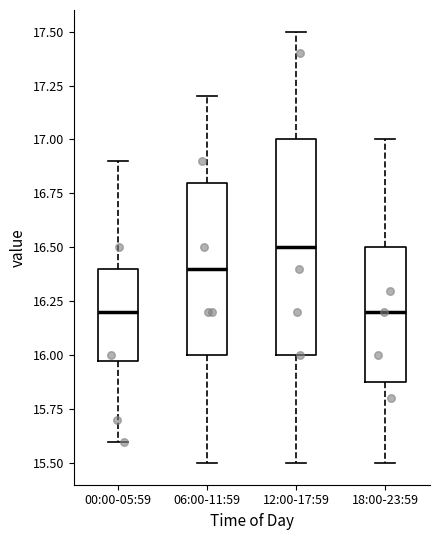

Where is the lower edge of the box for 18:00-23:59 on the y-axis? The values are not printed on the chart, so give them approximately, as read against the axis.

15.9